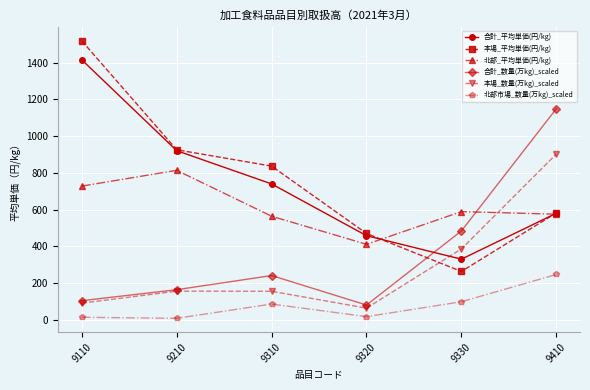

Between 9110 and 9310, which series saw the biggest shift?

本場_平均単価(円/kg)